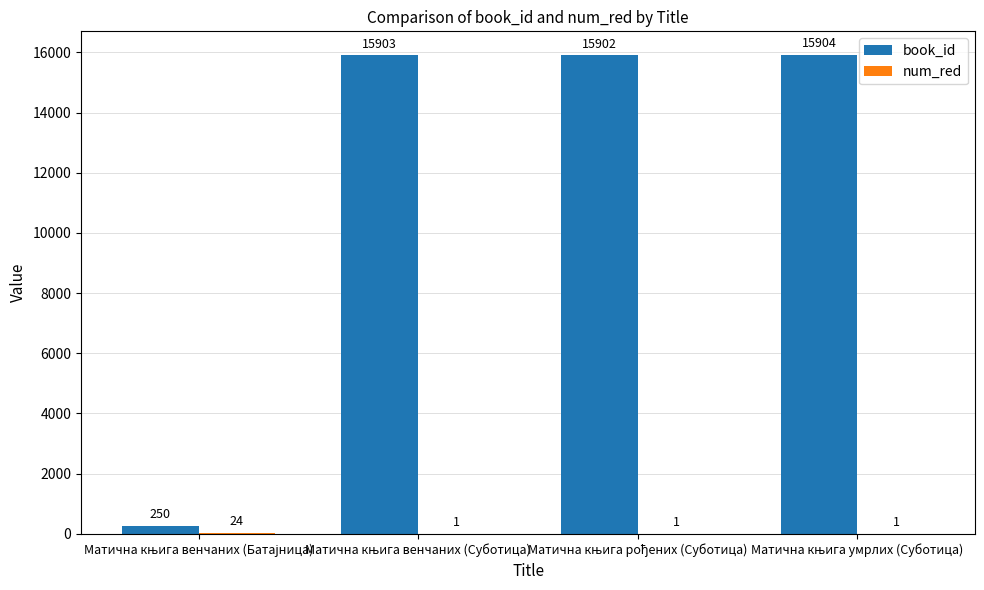

Which series has the largest total across all categories?

book_id